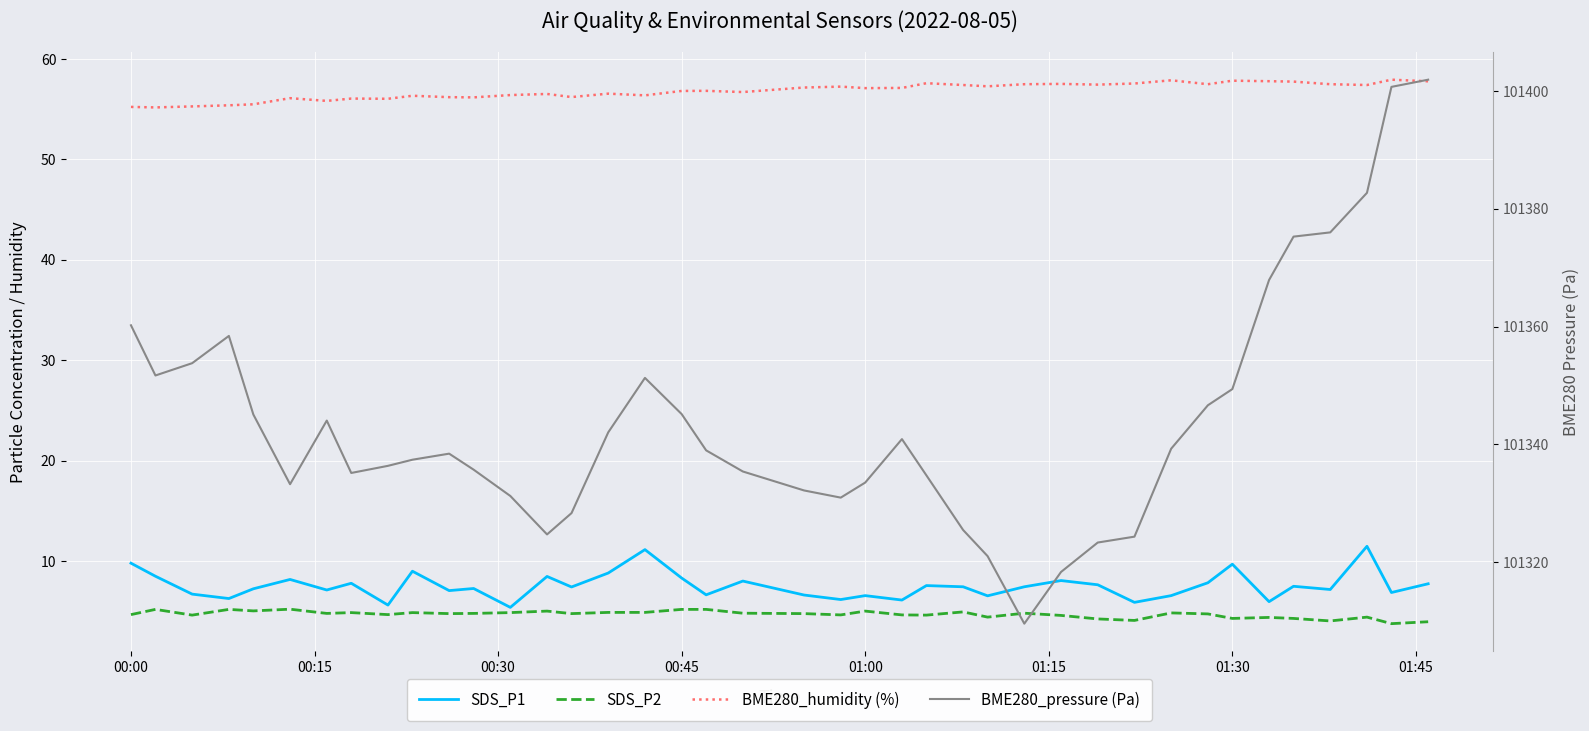

How many interior local peaks does the BME280_humidity (%) series have?

12